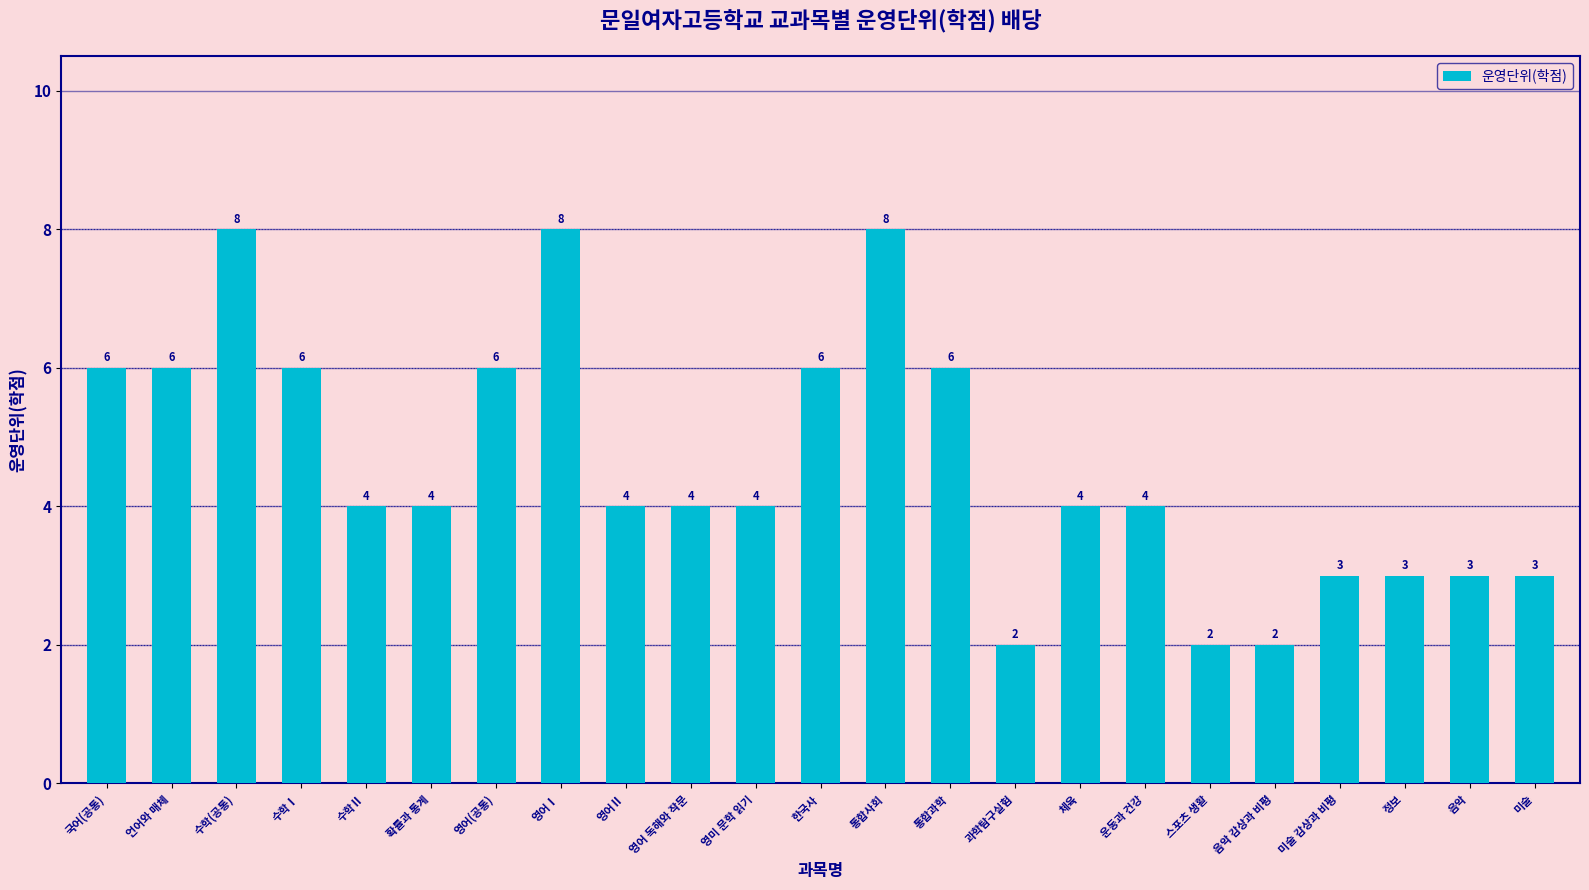

Between 수학Ⅰ and 영어Ⅱ, which is larger?

수학Ⅰ